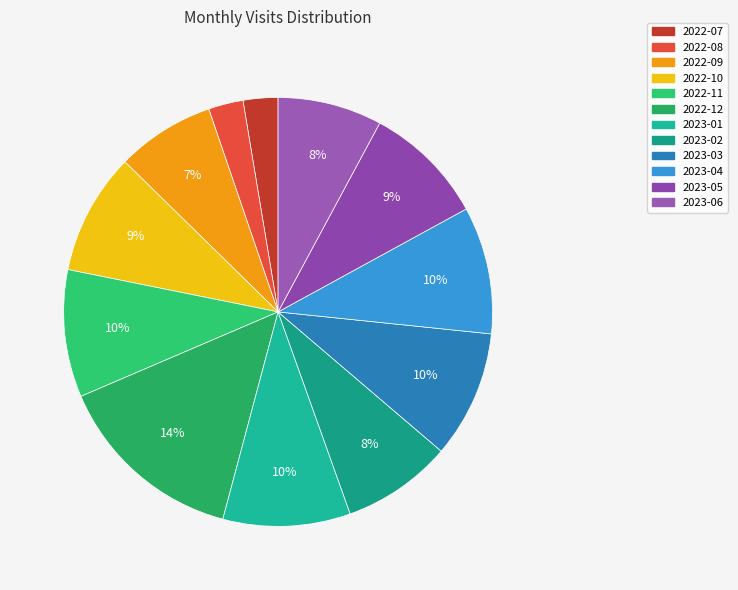

What is the ratio of the value at 2023-03 to the value at 2022-12?

0.7